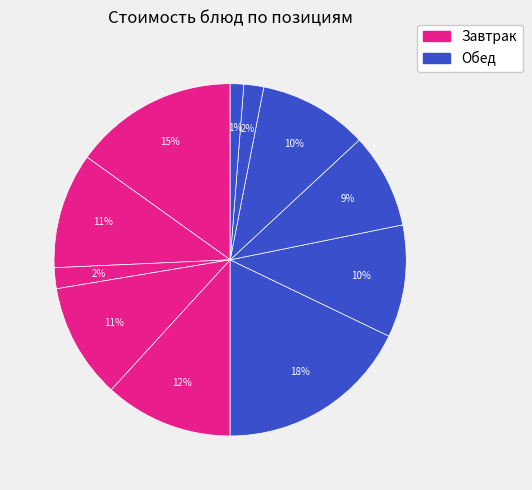

Which slice is the largest?

Рассольник с мясом